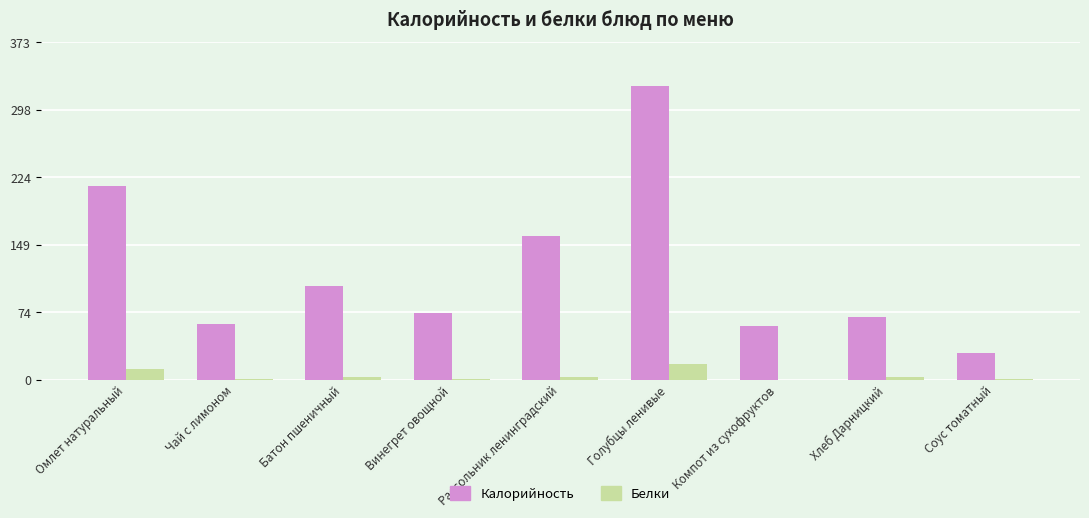

How many data points does each series have?

9